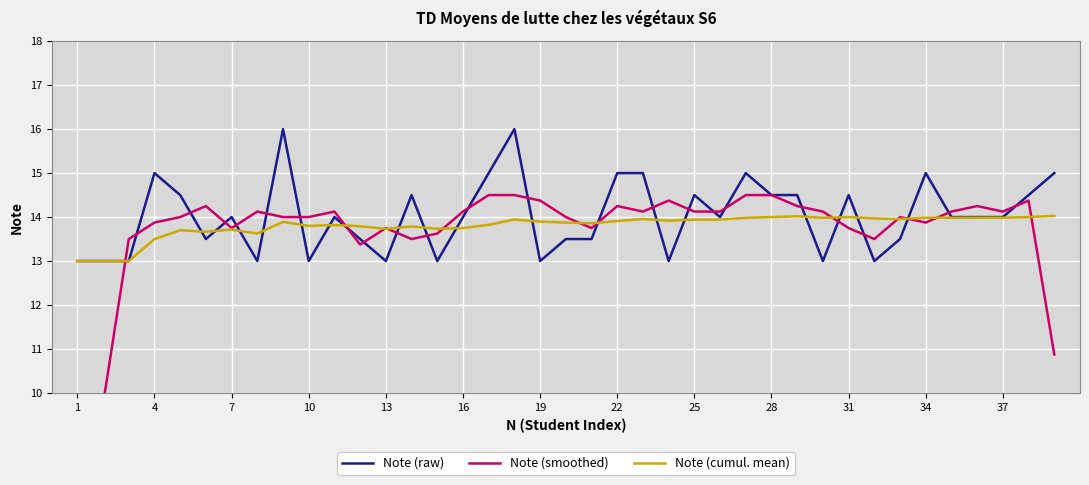

What is the lowest value of the Note (raw) series?

13.0